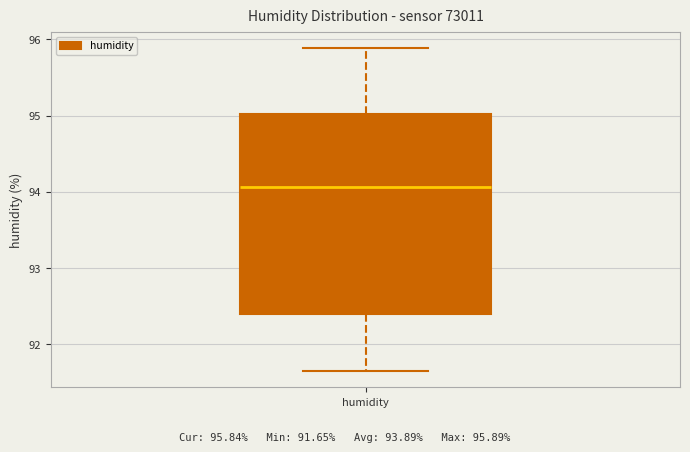

Transcribe this box plot: give where the median line is, the range the box spans, and where the two whiskers end, as read against the y-axis. The values are not printed on the chart, so give them approximately, as read against the axis.

median 94.1, box 92.4 to 95.0, whiskers 91.7 to 95.9